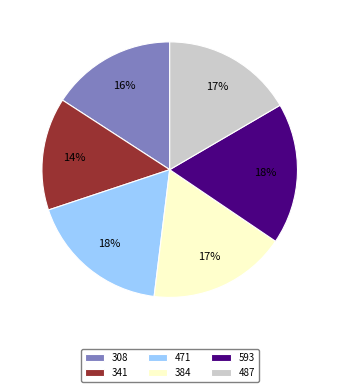

What percentage is the 384 slice, to the nearest percent?

17%